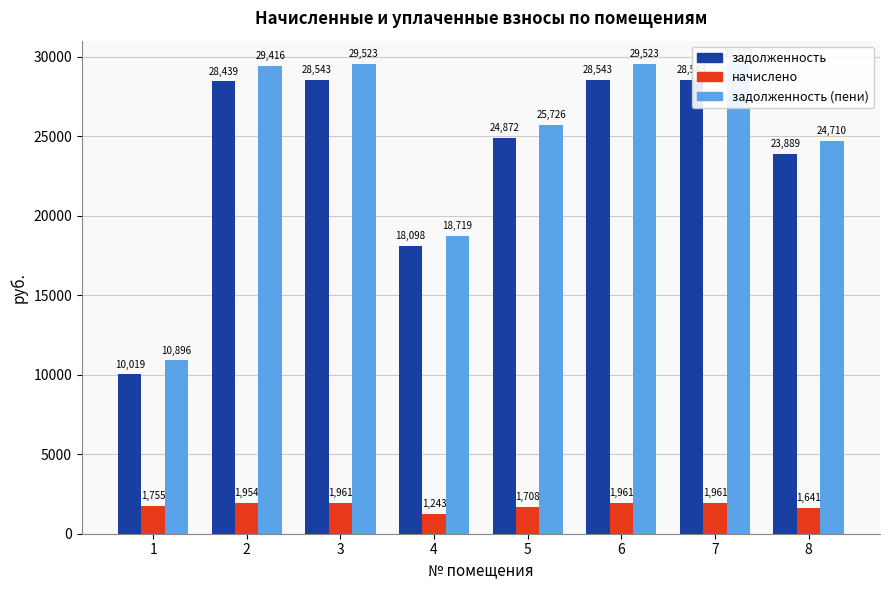

What are all the series names shown in the legend?

задолженность, начислено, задолженность (пени)